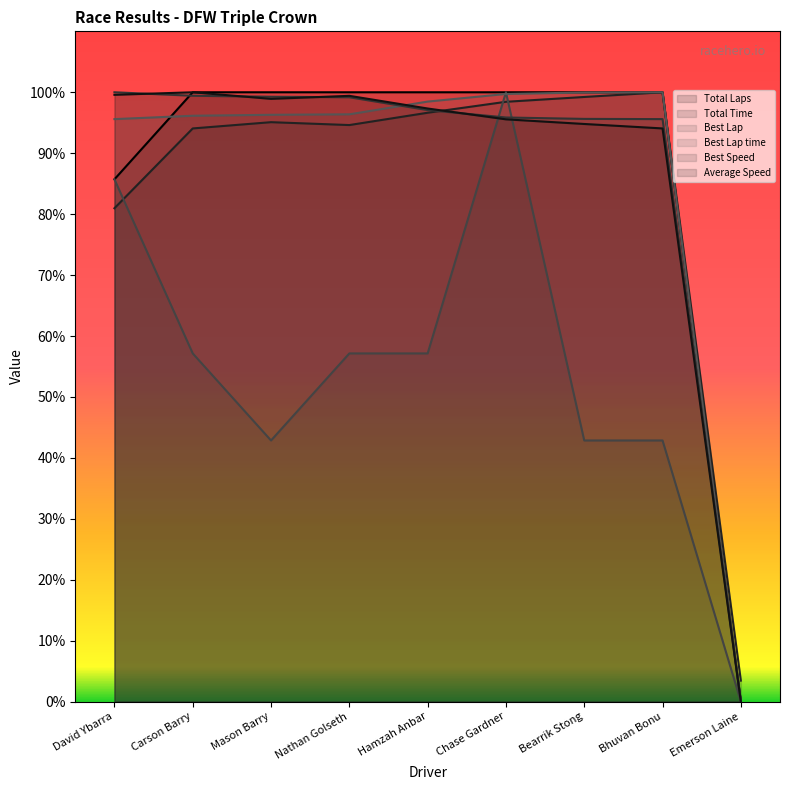

True or false: Total Time has a value of 95.1 at Mason Barry.

True